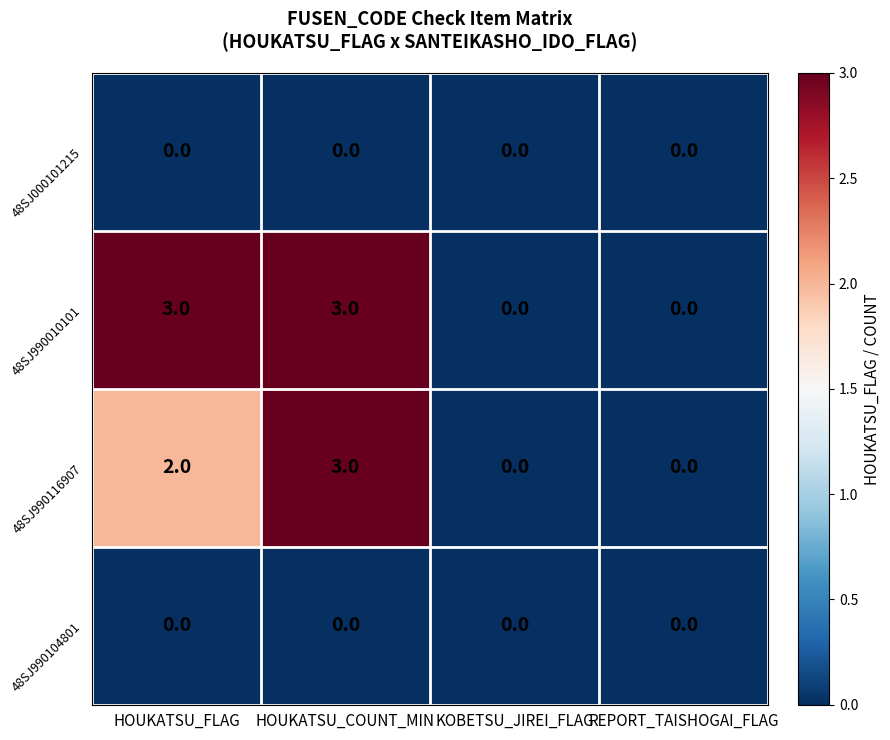

What is the difference between the highest and lowest values at HOUKATSU_FLAG?

3